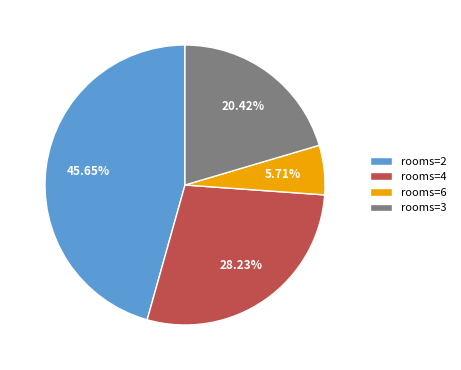

Does any single category account for the majority?

No